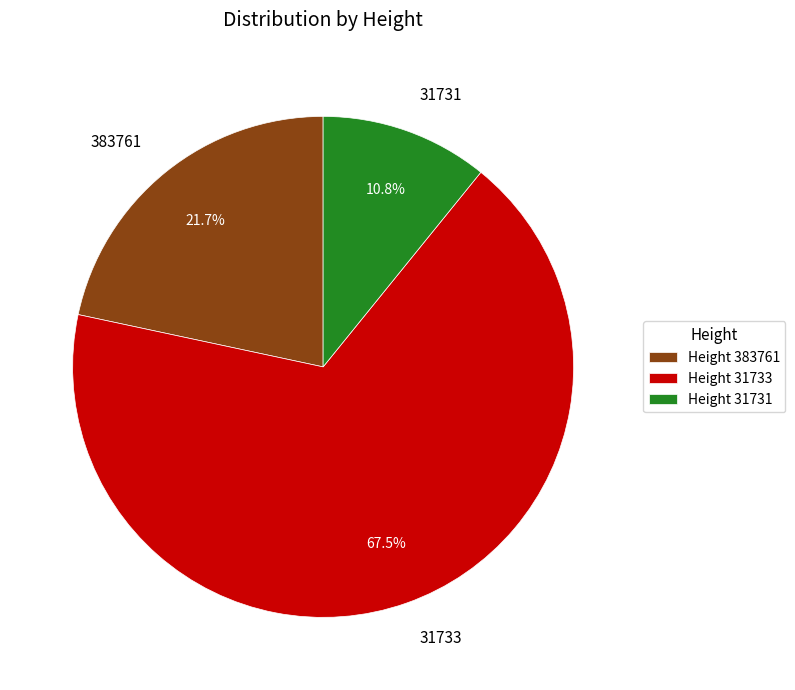

To the nearest percent, what portion does 31731 represent?

11%